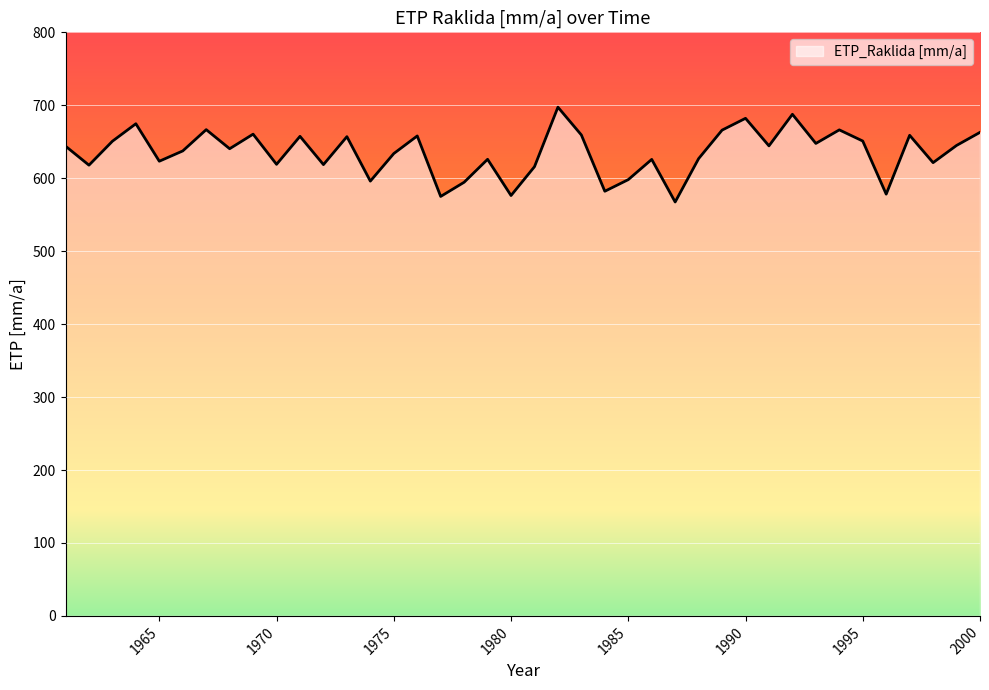

What is the smallest value displayed?

567.4